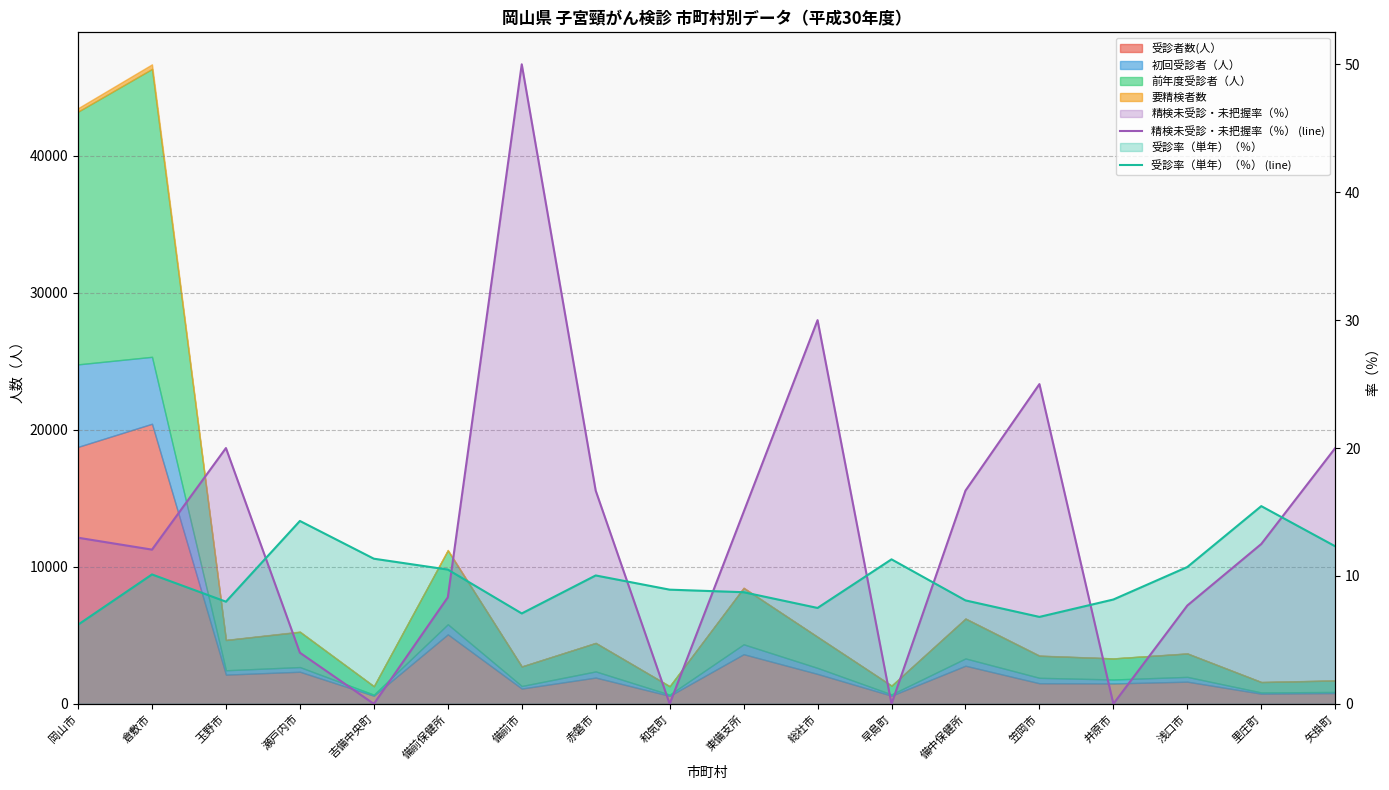

How many values in the 精検未受診・未把握率（％） (line) series are below 12?

7